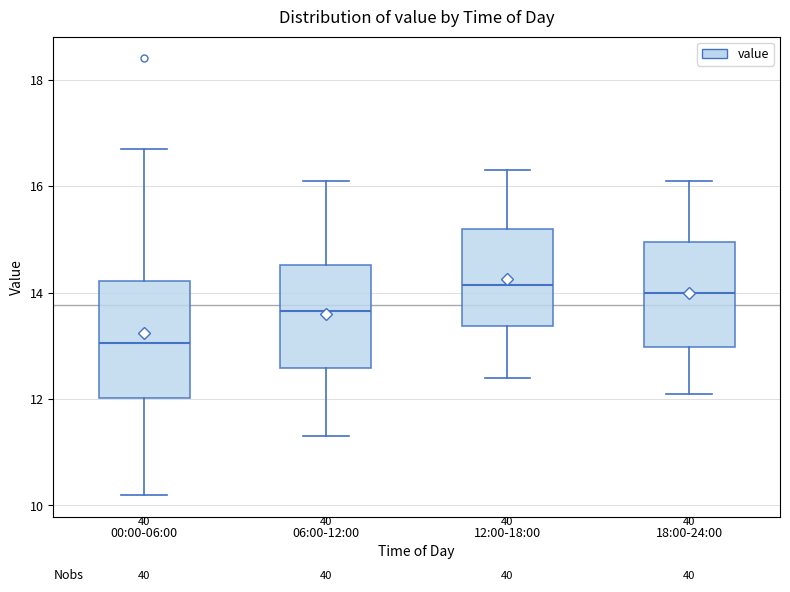

Reading left to right, read every box against the y-axis: the position of its median line, the range the box covers, and the ends of its whiskers. The values are not printed on the chart, so give them approximately, as read against the axis.

00:00-06:00: median 13.0, box 12.0 to 14.2, whiskers 10.2 to 16.8
06:00-12:00: median 13.6, box 12.6 to 14.6, whiskers 11.4 to 16.2
12:00-18:00: median 14.2, box 13.4 to 15.2, whiskers 12.4 to 16.4
18:00-24:00: median 14.0, box 13.0 to 15.0, whiskers 12.2 to 16.2